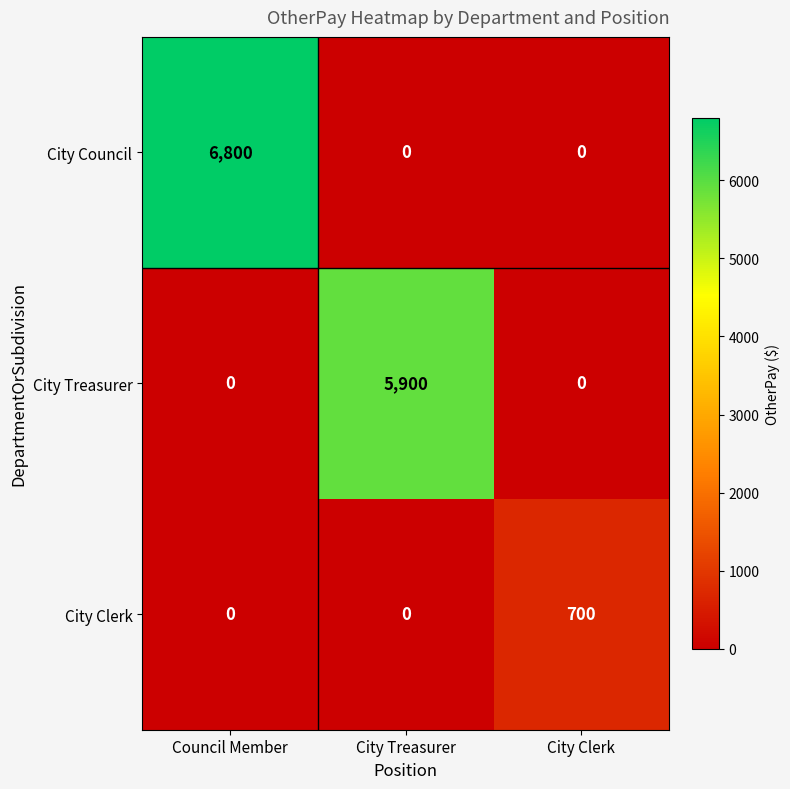

How many City Clerk values are between 0 and 700?

3